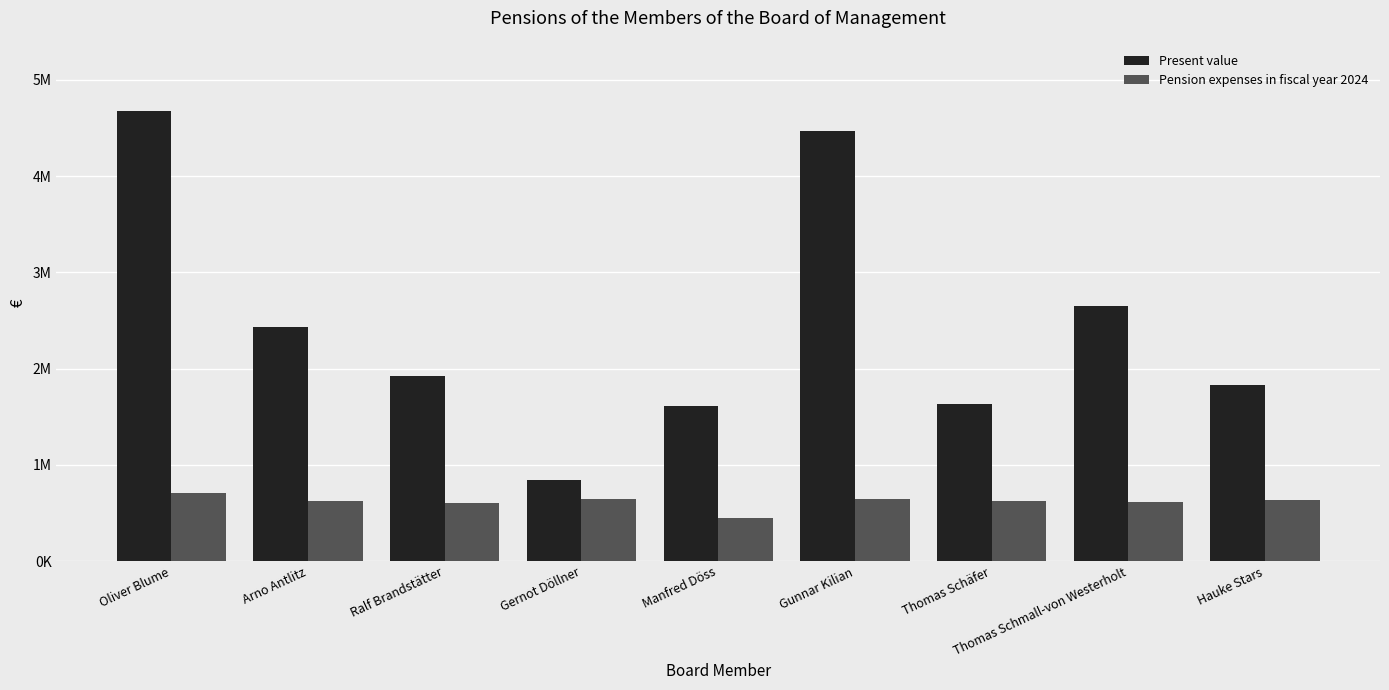

What are all the series names shown in the legend?

Present value, Pension expenses in fiscal year 2024